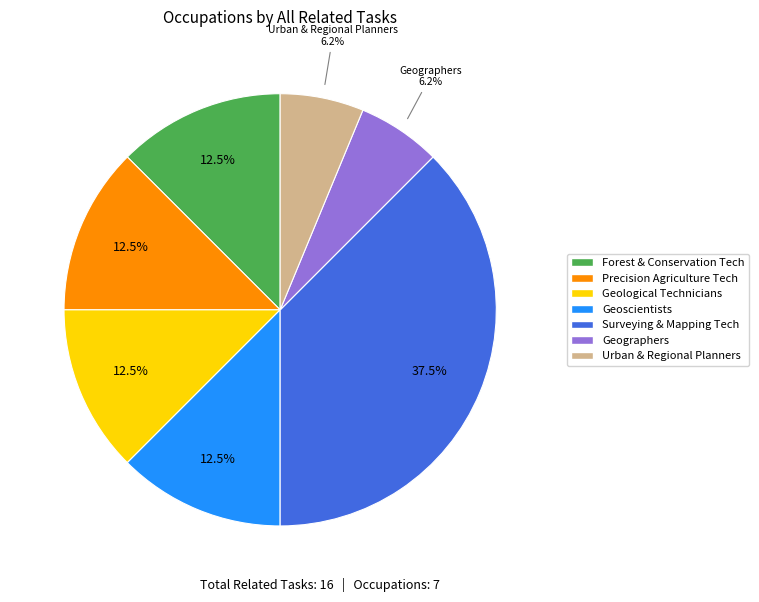

Combined, do Geographers and Precision Agriculture Tech account for over 50%?

No